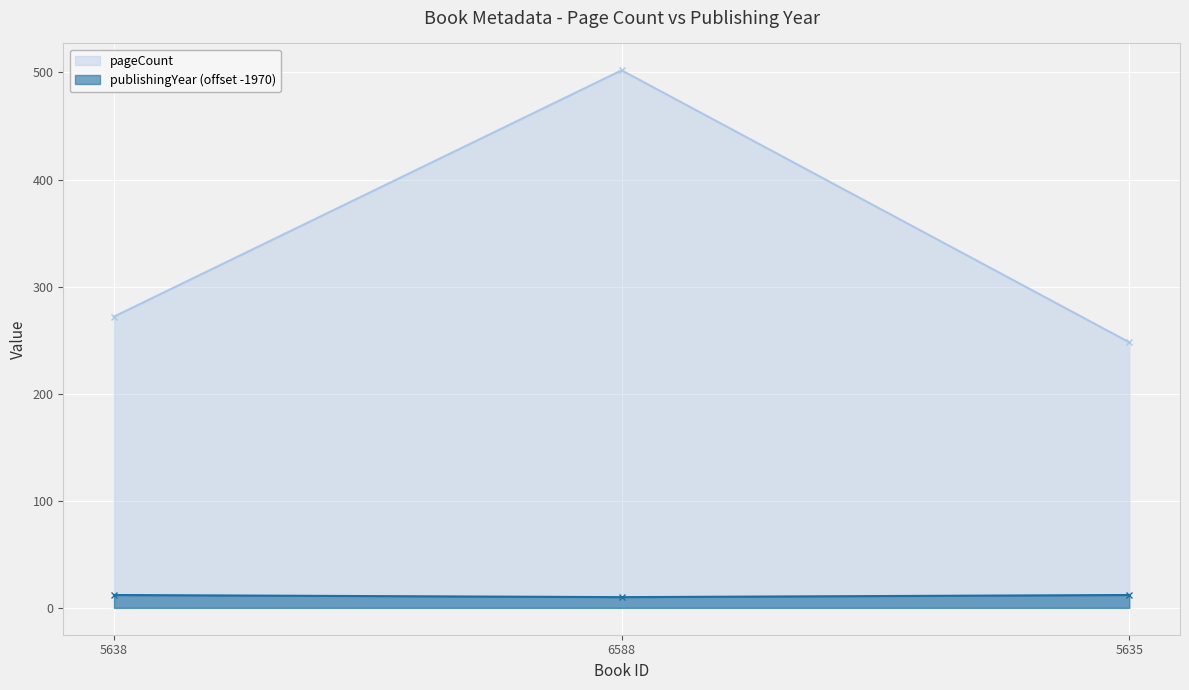

Which has a higher value, 5638 or 5635?

5638